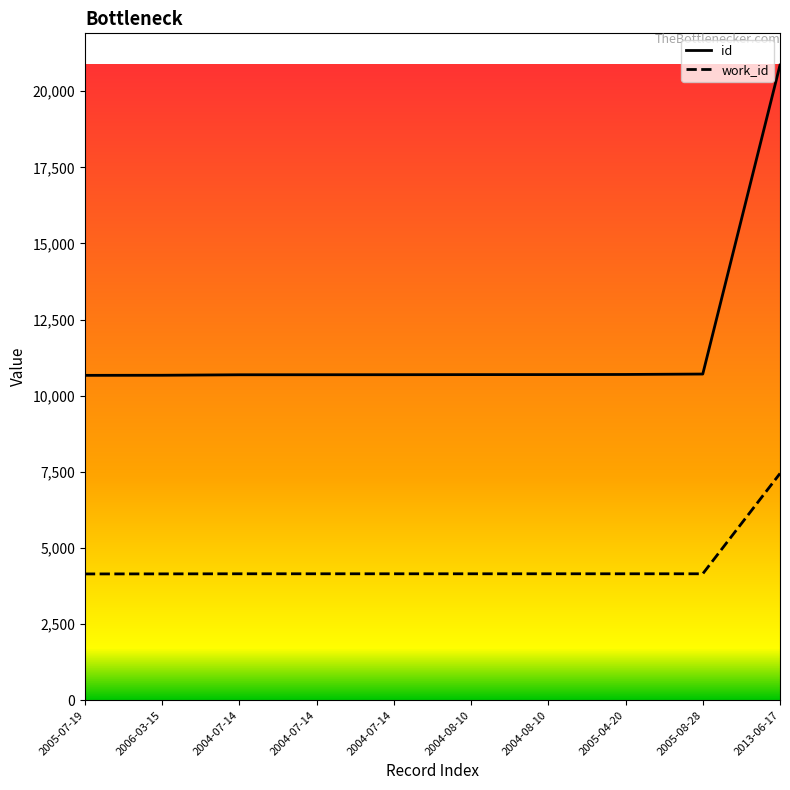

Where is id nearest to the value 15763?

2005-08-28